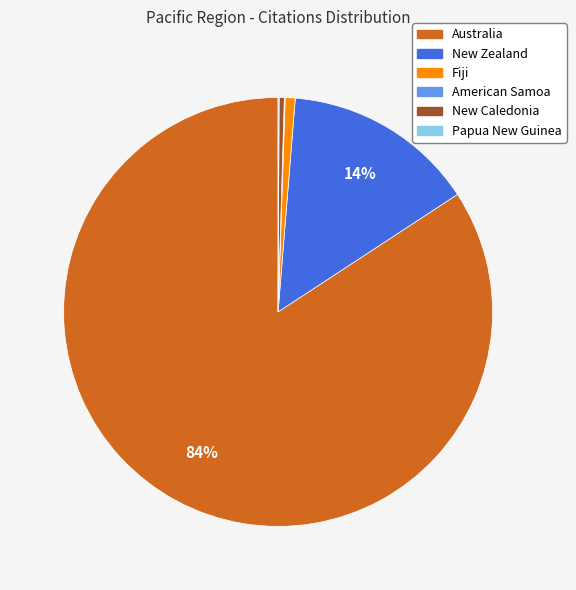

Combined, do Fiji and New Caledonia account for over 50%?

No